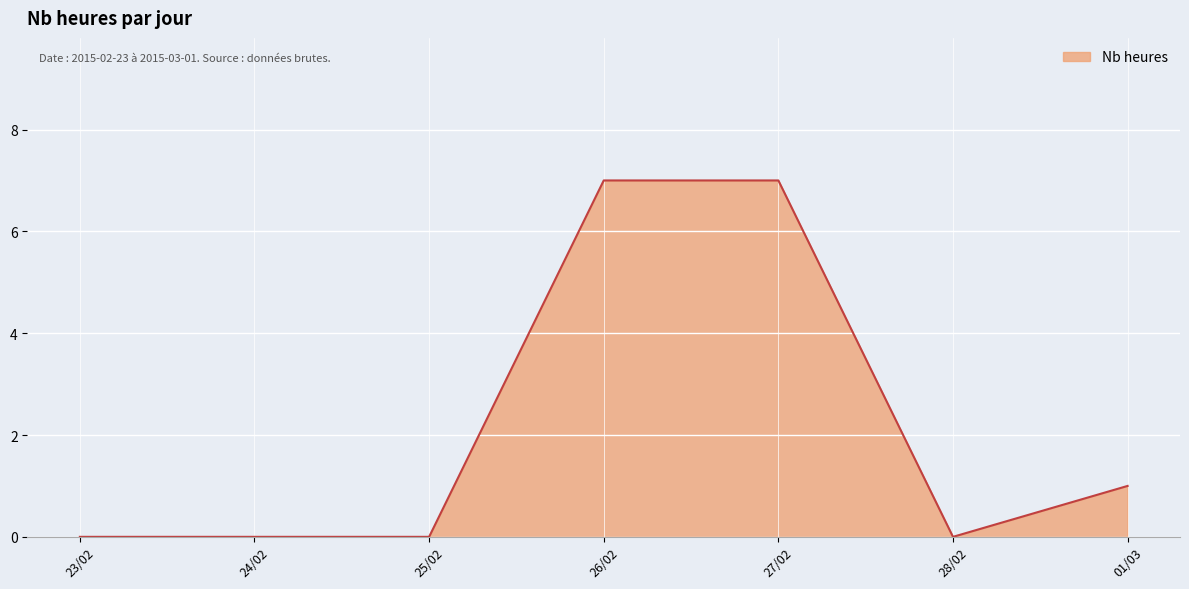

What is the greatest value displayed?

7